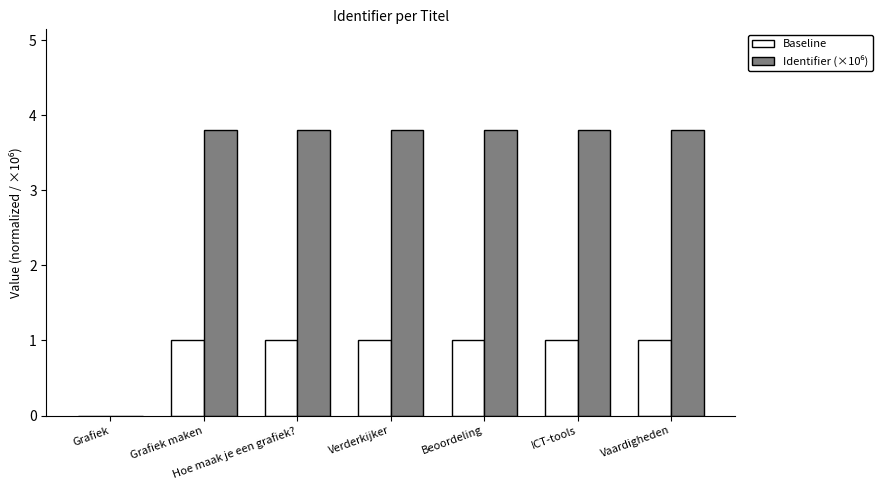

How many groups of bars are there?

7